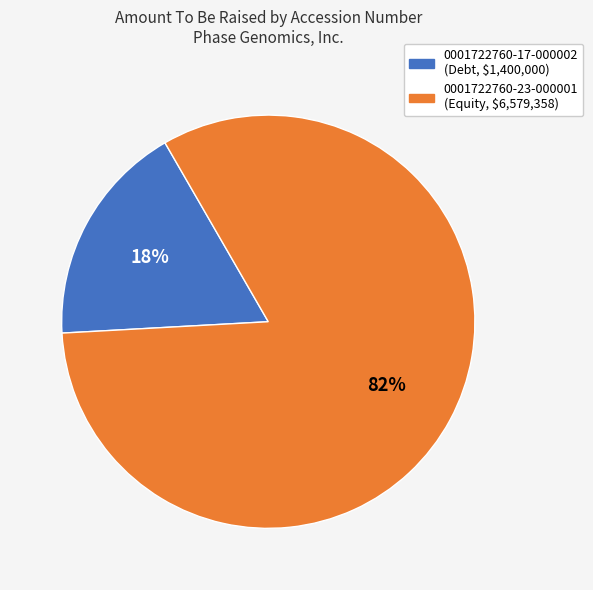

What is the majority slice?

0001722760-23-000001